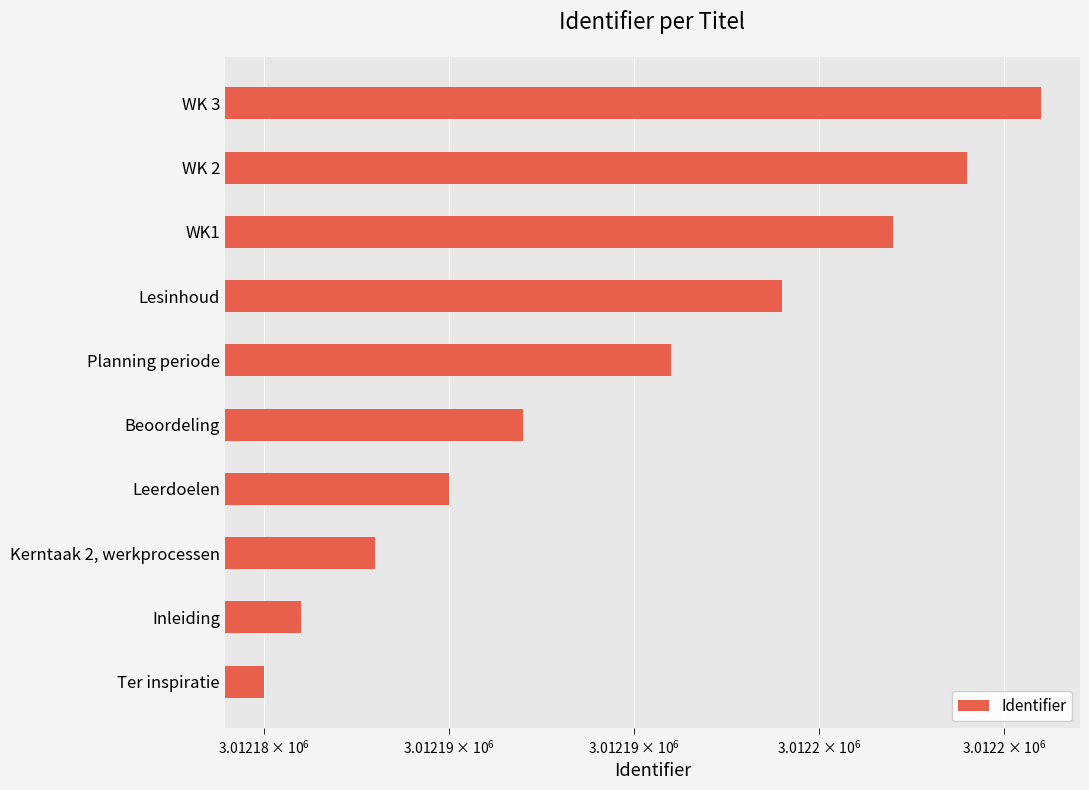

Approximately how many times larger is the value at WK 2 compared to Planning periode?

1.0